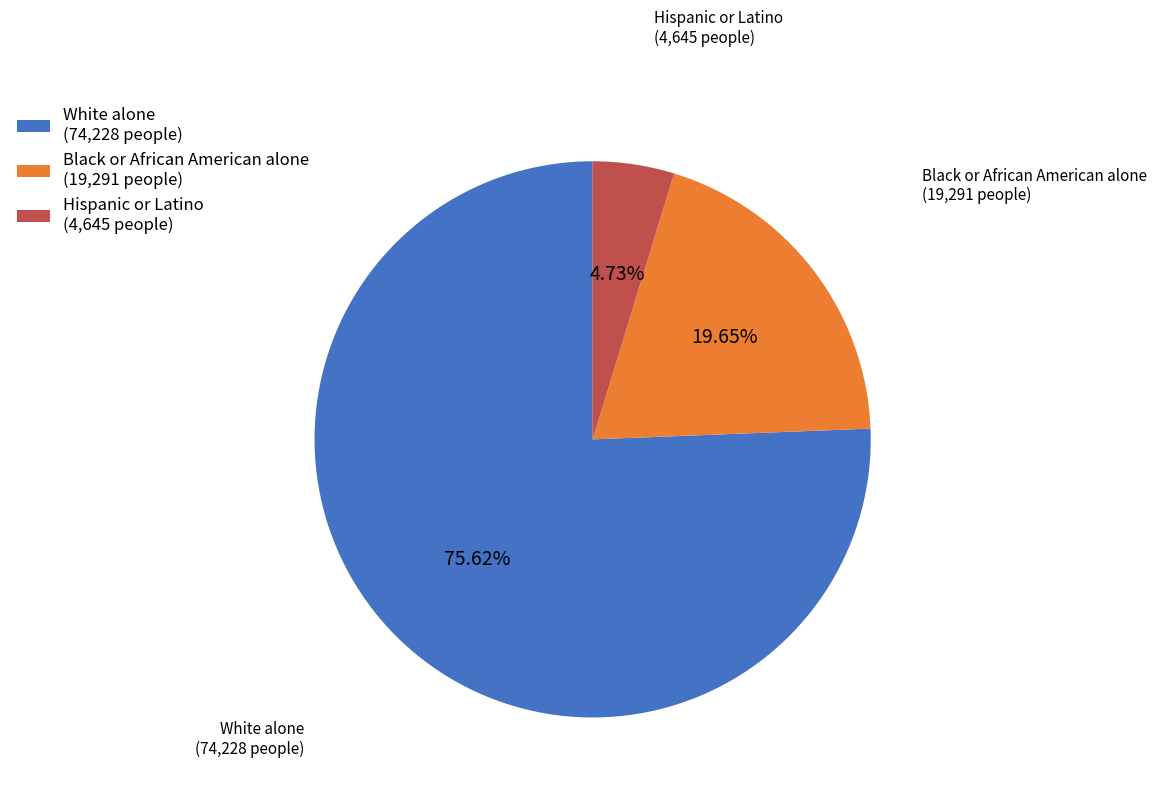

Is White alone the majority of the pie?

Yes